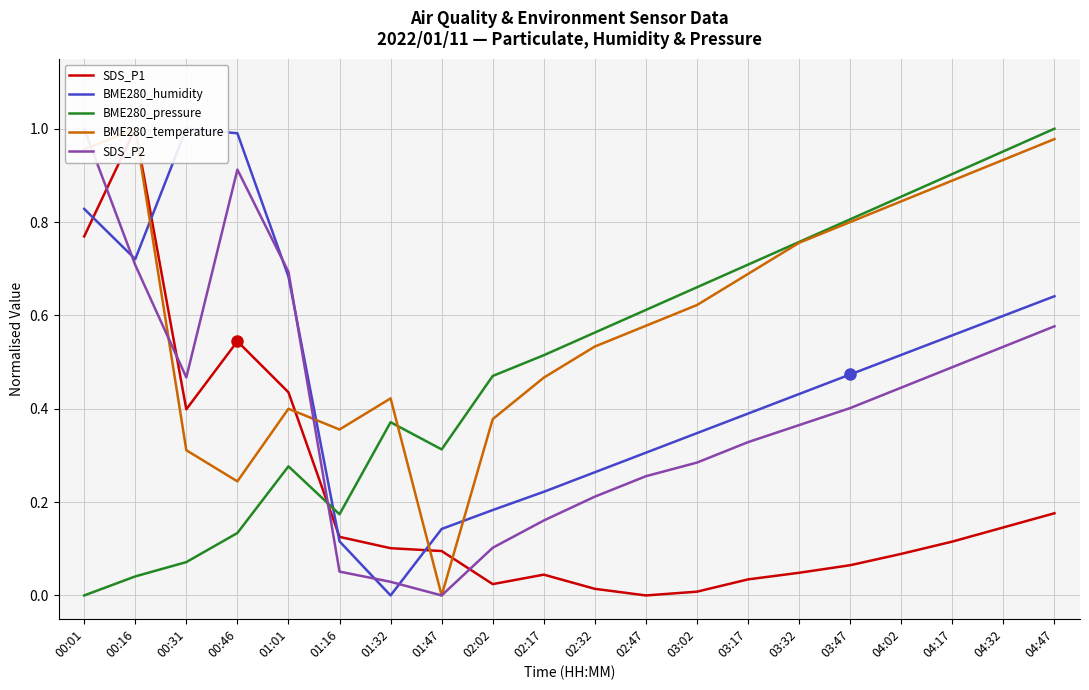

Reading right to left, transcribe all the data shown in this chart.

SDS_P1: 0.2	0.1	0.1	0.1	0.1	0.0	0.0	0.0	0.0	0.0	0.0	0.0	0.1	0.1	0.1	0.4	0.5	0.4	1.0	0.8
BME280_humidity: 0.6	0.6	0.6	0.5	0.5	0.4	0.4	0.3	0.3	0.3	0.2	0.2	0.1	0.0	0.1	0.7	1.0	1.0	0.7	0.8
BME280_pressure: 1.0	1.0	0.9	0.9	0.8	0.8	0.7	0.7	0.6	0.6	0.5	0.5	0.3	0.4	0.2	0.3	0.1	0.1	0.0	0.0
BME280_temperature: 1.0	0.9	0.9	0.8	0.8	0.8	0.7	0.6	0.6	0.5	0.5	0.4	0.0	0.4	0.4	0.4	0.2	0.3	1.0	1.0
SDS_P2: 0.6	0.5	0.5	0.4	0.4	0.4	0.3	0.3	0.3	0.2	0.2	0.1	0.0	0.0	0.1	0.7	0.9	0.5	0.7	1.0